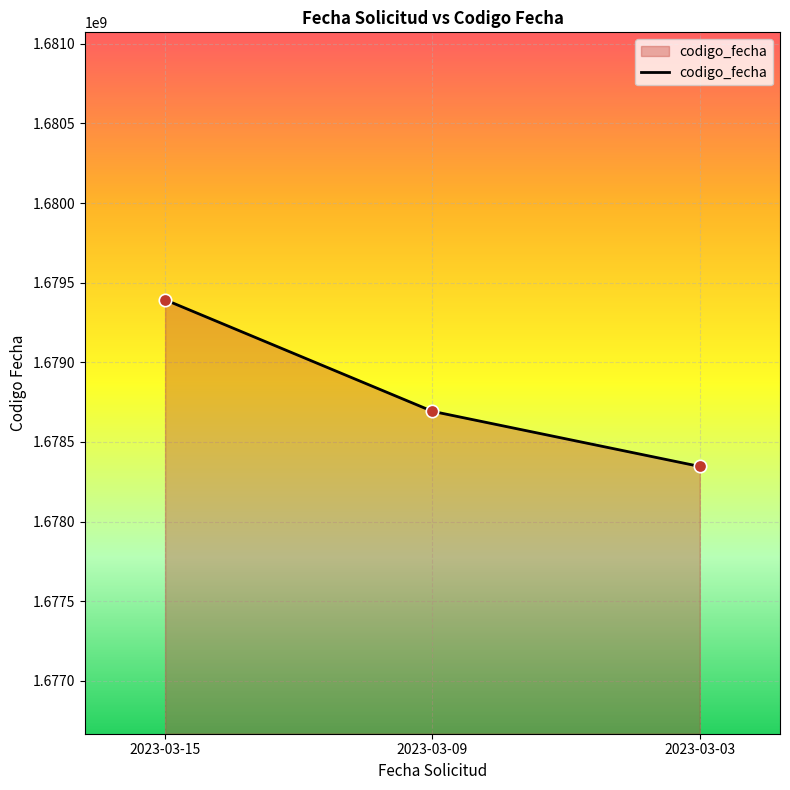

What is the change in value from 2023-03-15 to 2023-03-09?

-700500